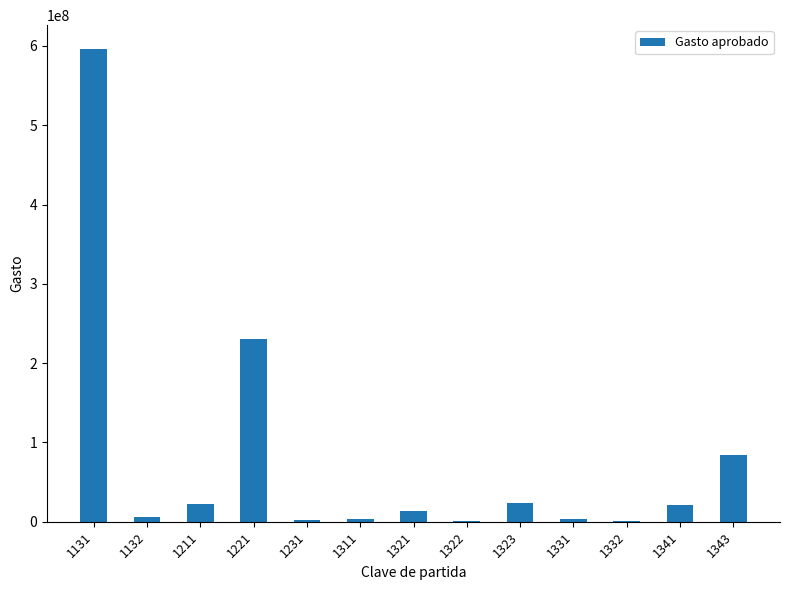

True or false: the data shows 2215710.0 at 1231.

True